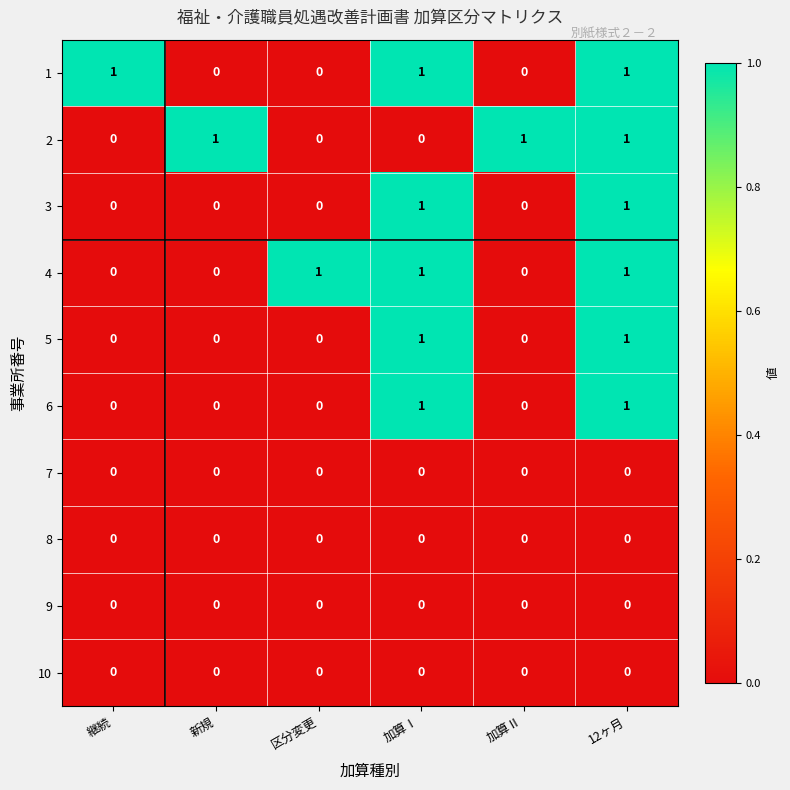

At how many categories does at least one series exceed 0?

6